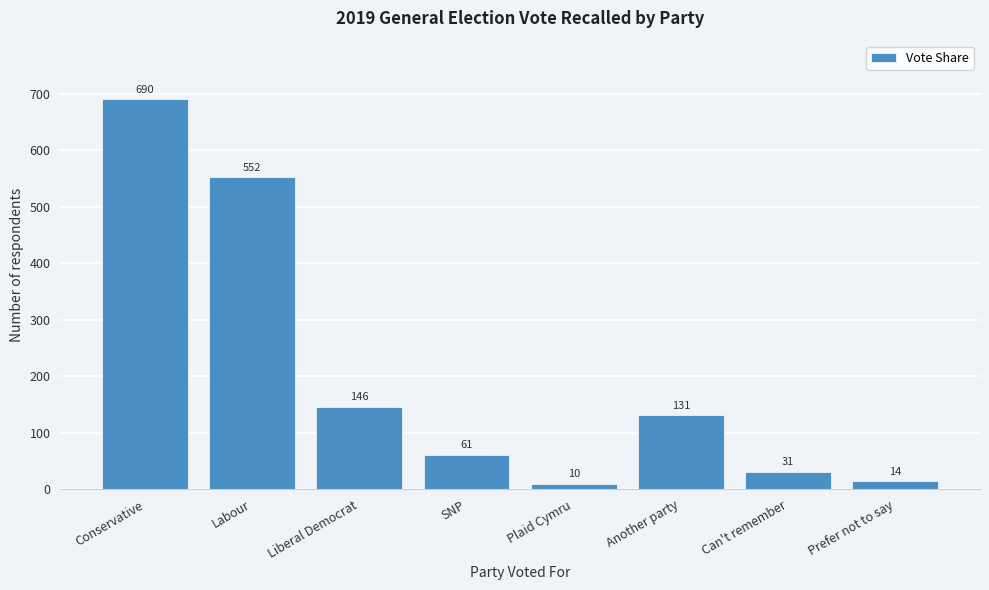

Reading left to right, transcribe all the data shown in this chart.

690	552	146	61	10	131	31	14